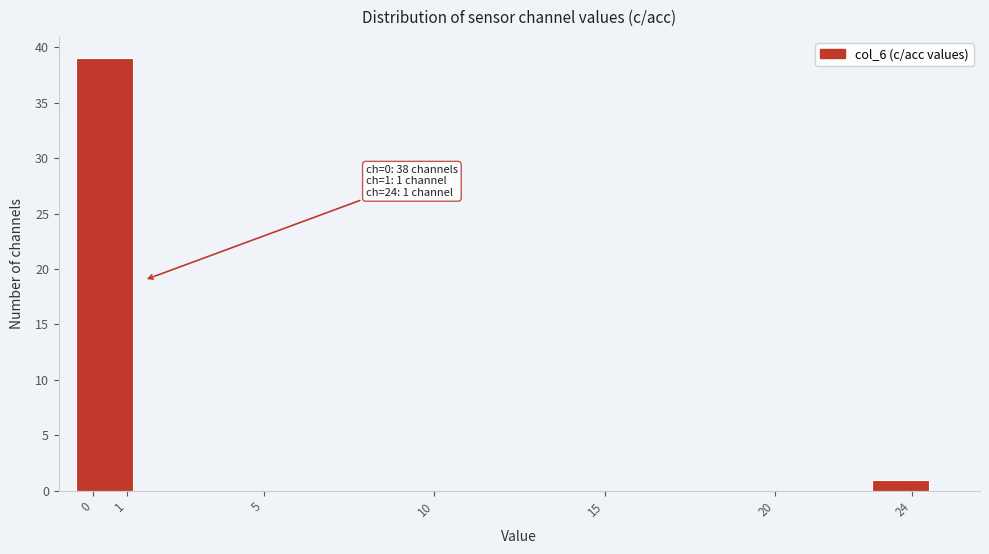

Which range on the x-axis has the tallest bar?

-0.5 to 1.2